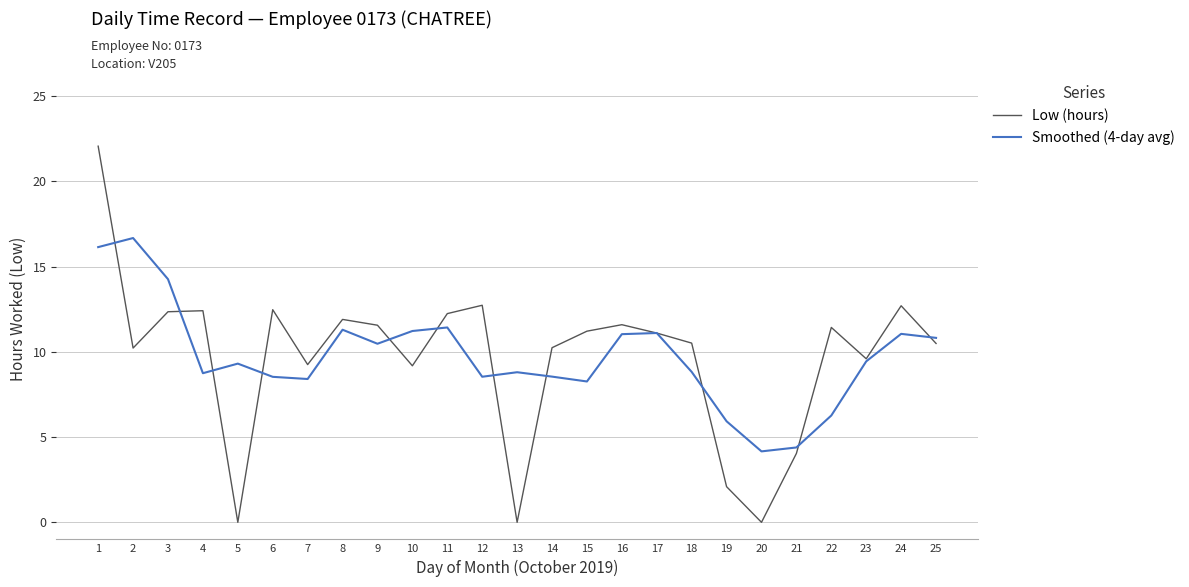

What is the average value of the Low (hours) series?

9.7